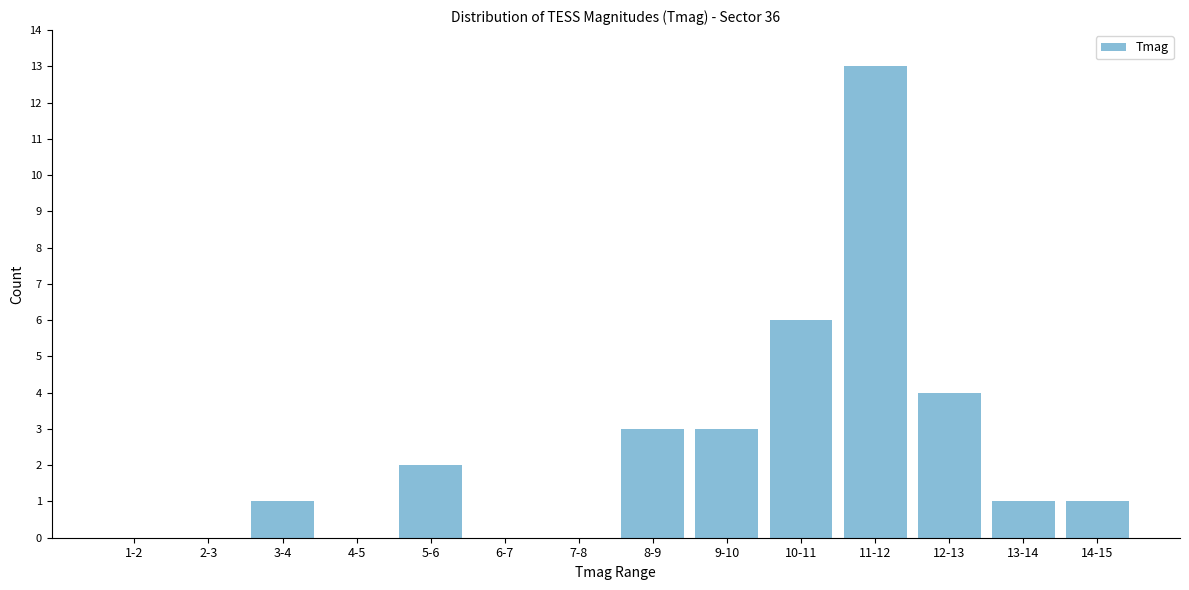

Reading left to right, list all the values displayed in this chart.

1-2=0	2-3=0	3-4=1	4-5=0	5-6=2	6-7=0	7-8=0	8-9=3	9-10=3	10-11=6	11-12=13	12-13=4	13-14=1	14-15=1